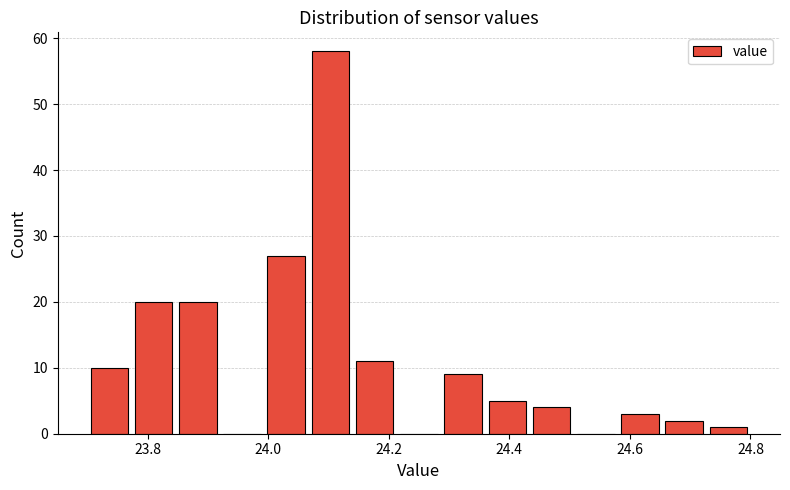

Around what value on the x-axis is the tallest bar? Give the approximate position of its centre, as read against the axis.

24.10